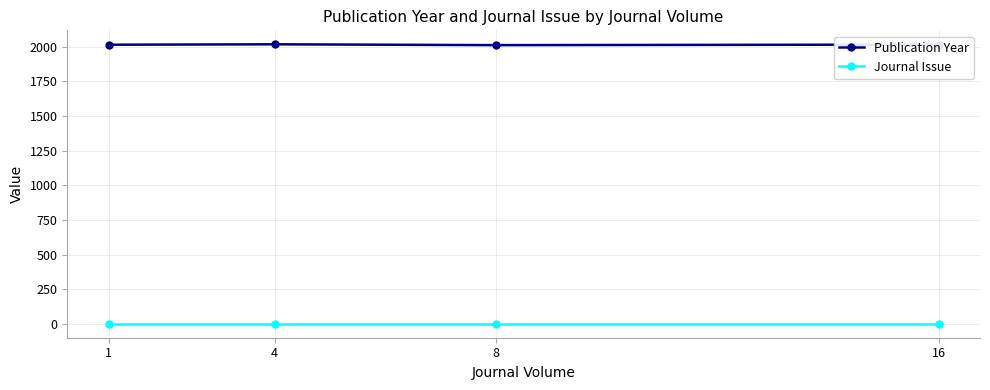

How many lines are shown in the chart?

2